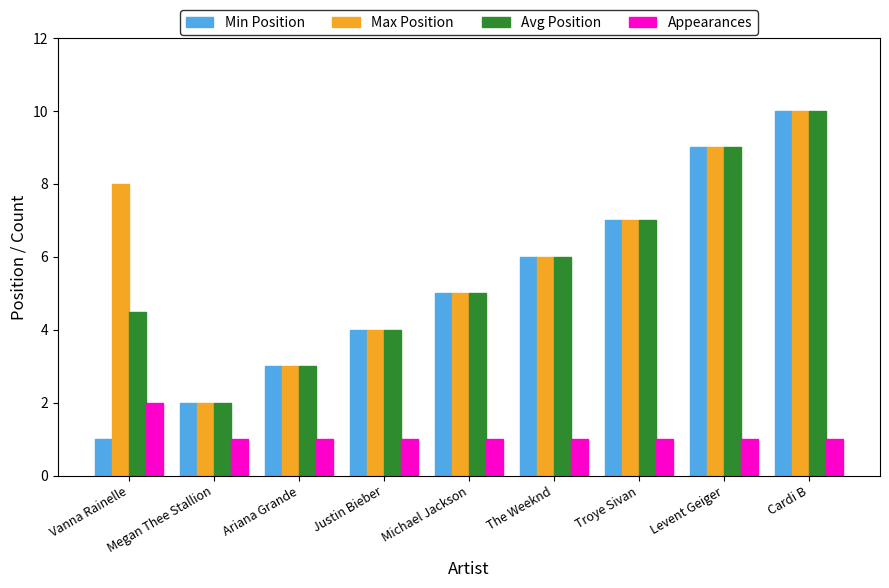

Which series has the widest spread of values?

Min Position